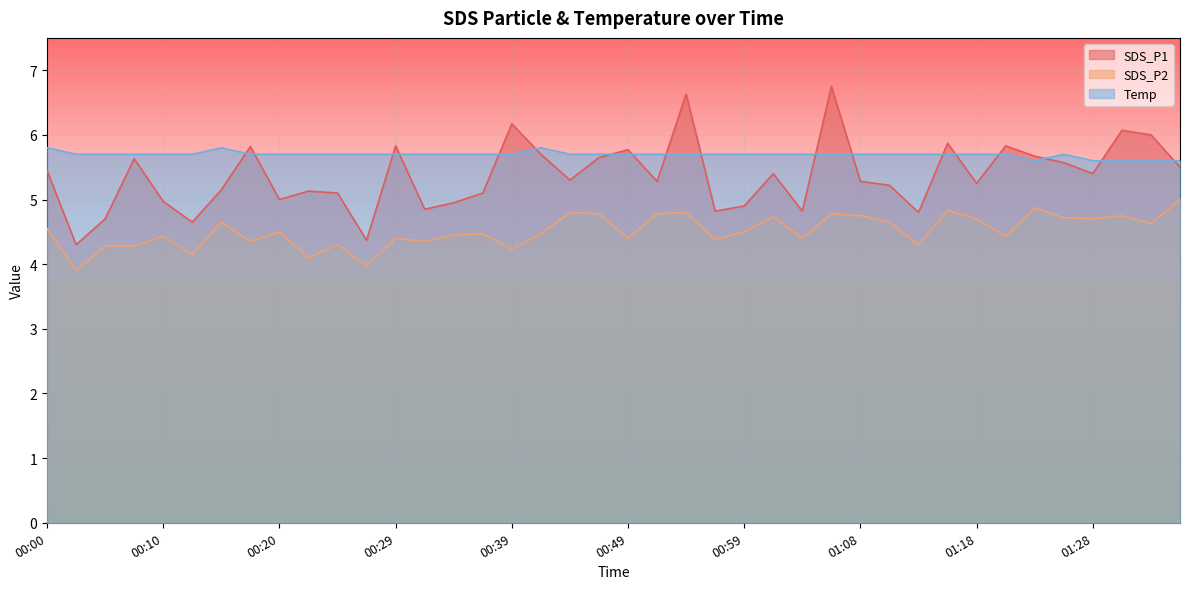

True or false: Temp and SDS_P2 intersect in this chart.

False